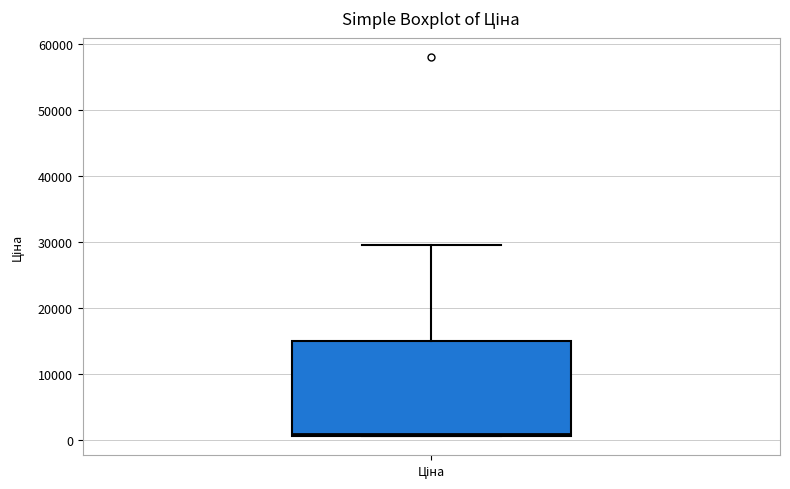

Where is the upper edge of the box for Ціна on the y-axis? The values are not printed on the chart, so give them approximately, as read against the axis.

15000